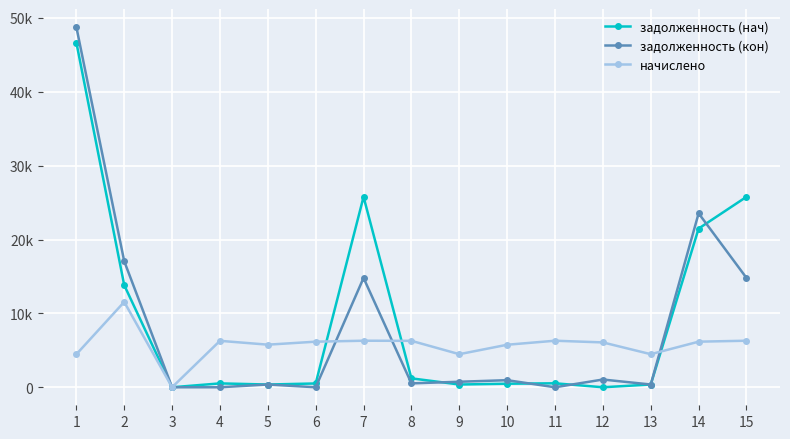

What is the sum of the задолженность (кон) values at 4 and 15?

14800.1